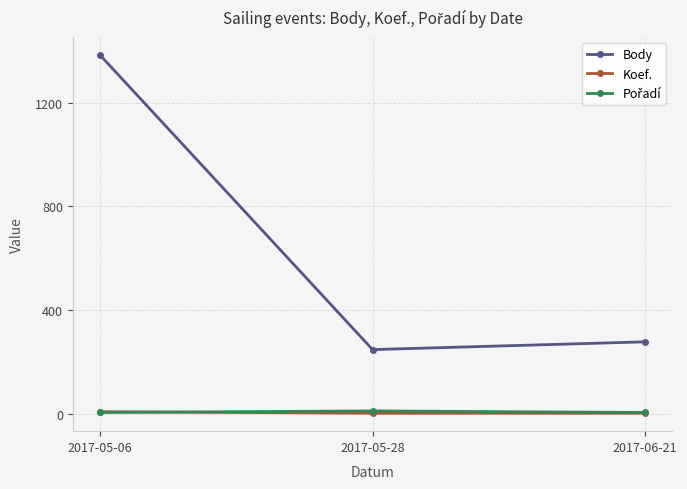

What is the label of the 2nd point from the left?

2017-05-28